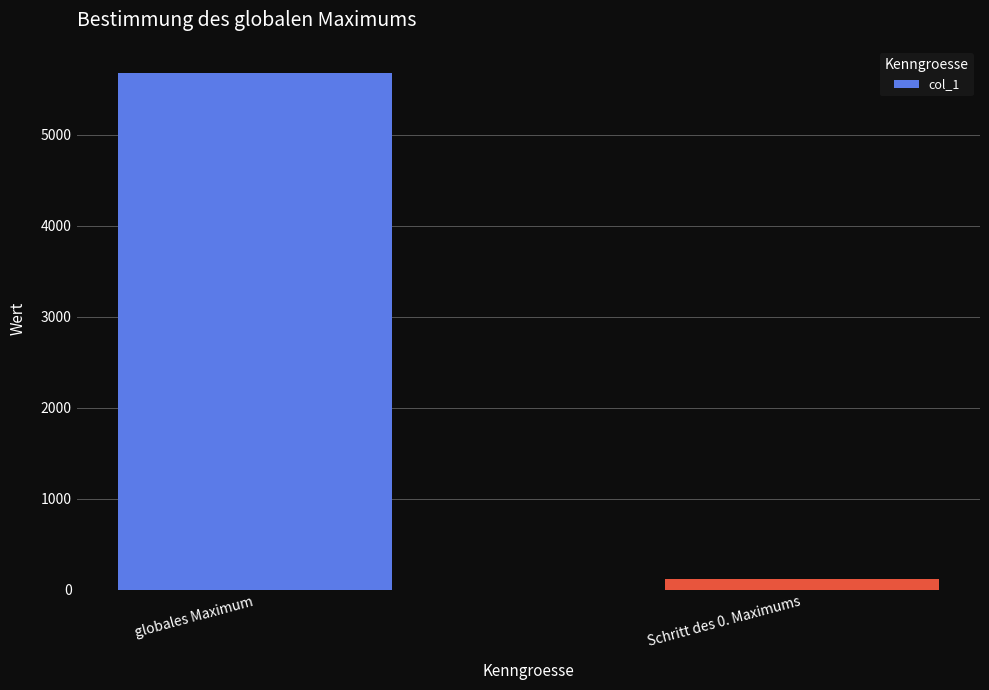

Reading left to right, transcribe all the data shown in this chart.

globales Maximum=5681	Schritt des 0. Maximums=117